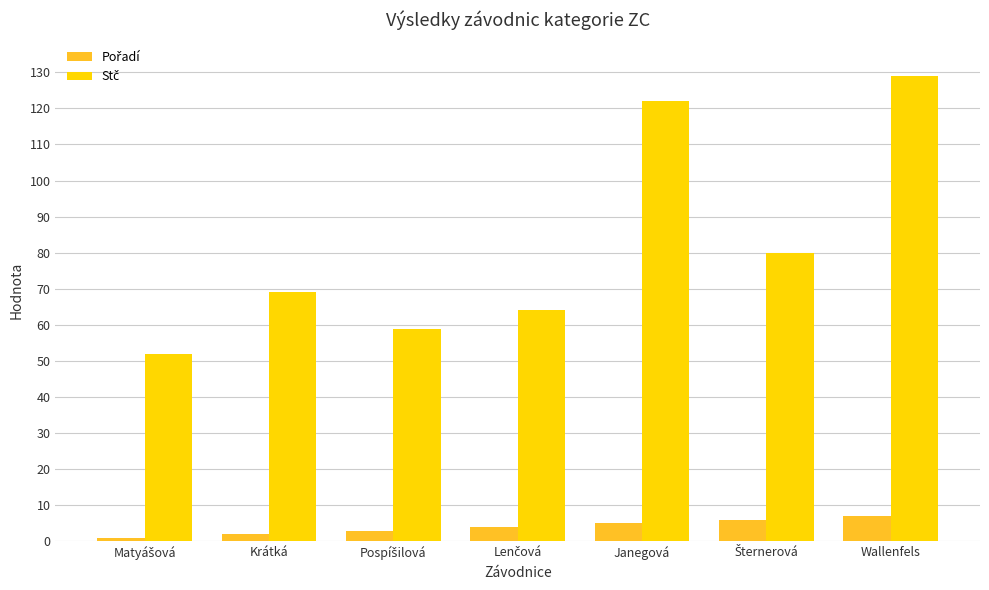

Which category has the highest value across all series?

Wallenfels